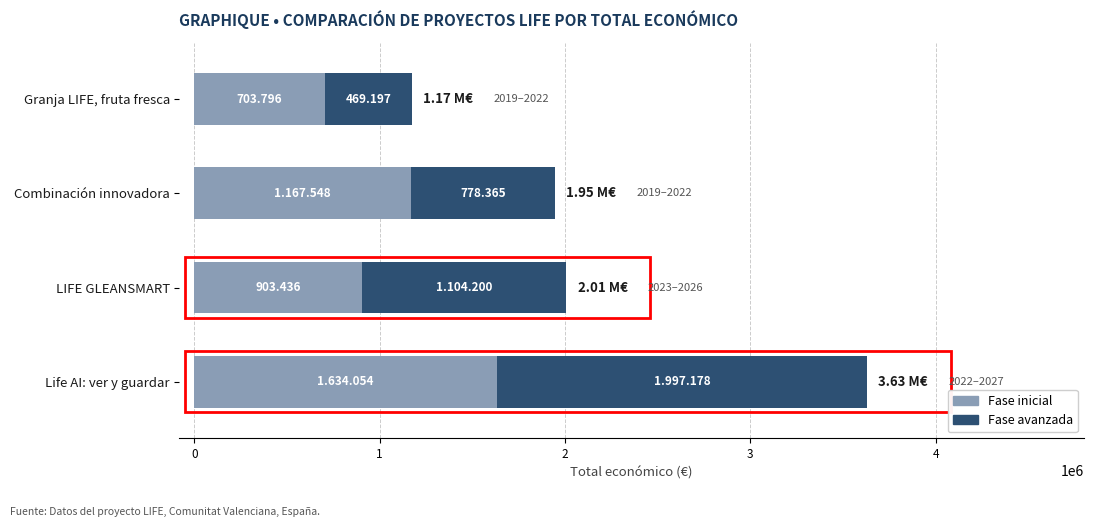

Which series has the widest spread of values?

Fase avanzada